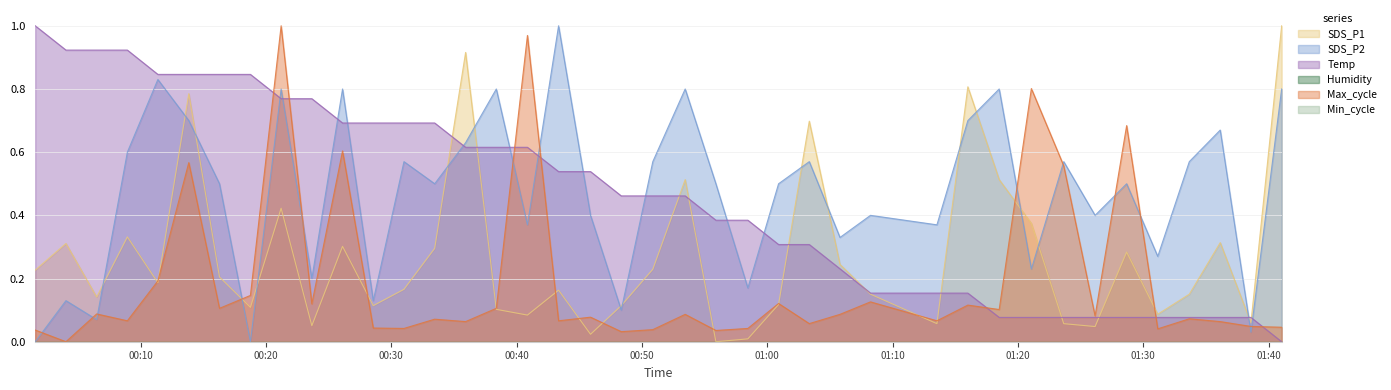

How many positive values does the SDS_P2 series have?

38